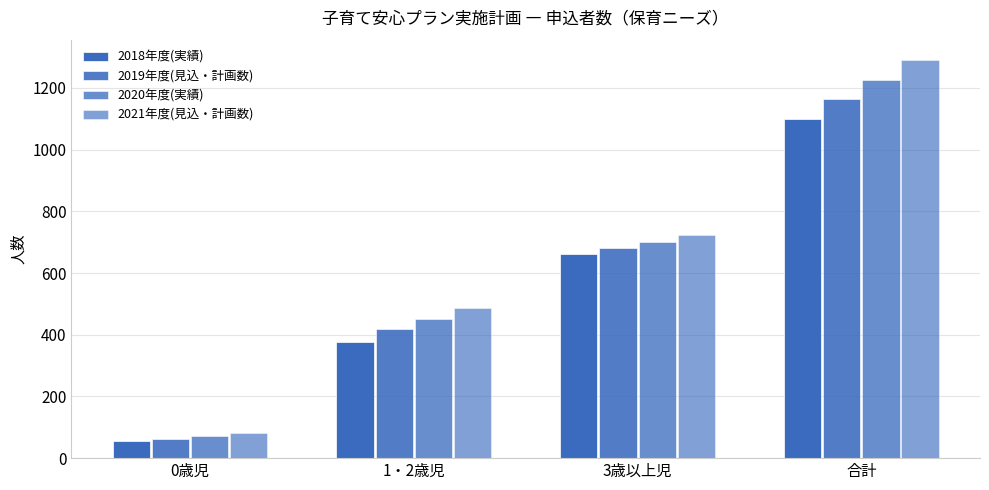

At 3歳以上児, list the series in order from smallest to largest.

2018年度(実績), 2019年度(見込・計画数), 2020年度(実績), 2021年度(見込・計画数)